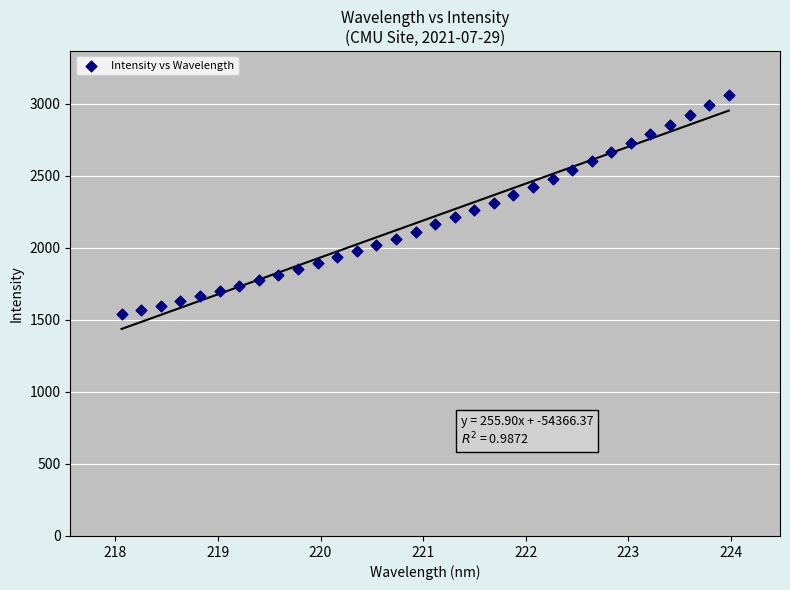

What is the range of Y values (max minus min)?

1522.4